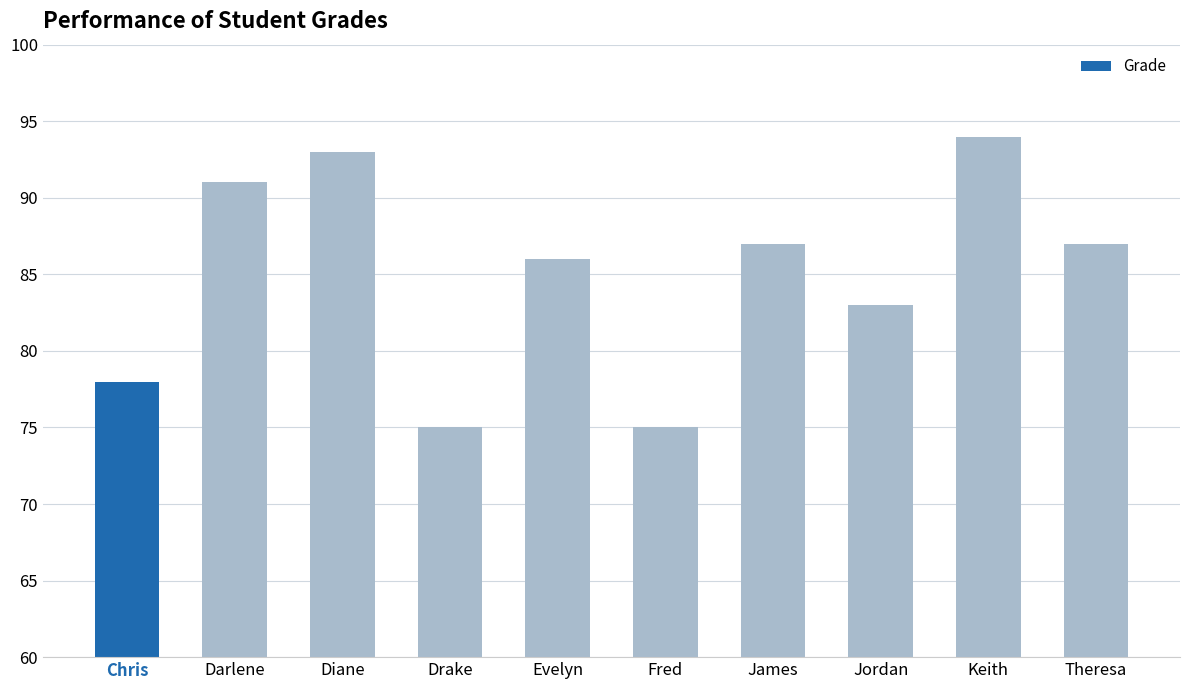

Reading left to right, transcribe all the data shown in this chart.

78	91	93	75	86	75	87	83	94	87